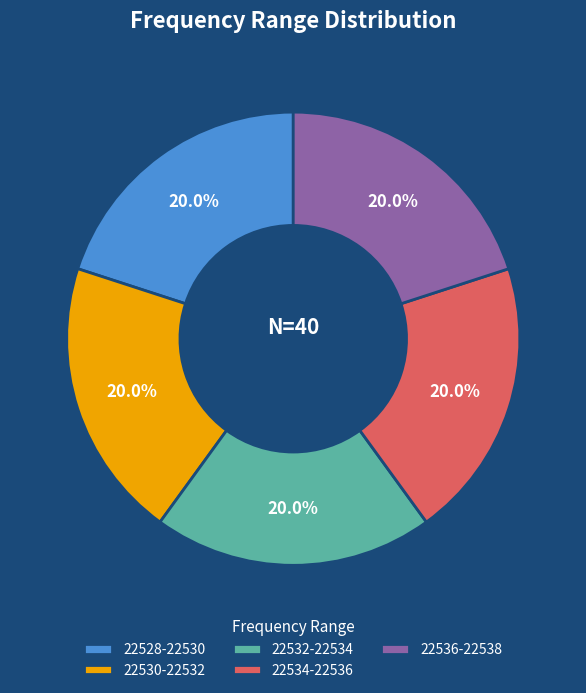

Is there any slice that represents more than half of the pie?

No